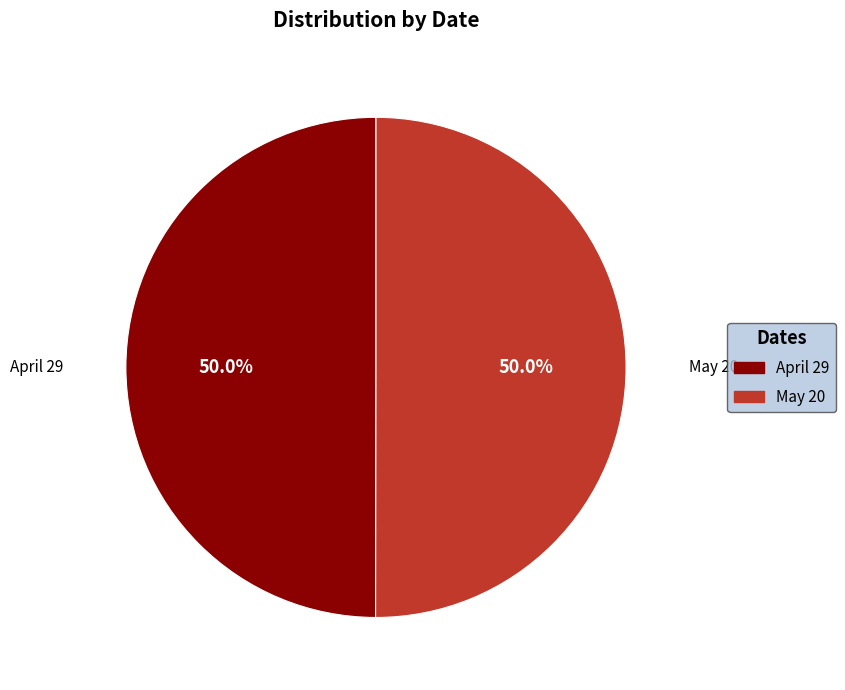

How many segments does this pie chart have?

2